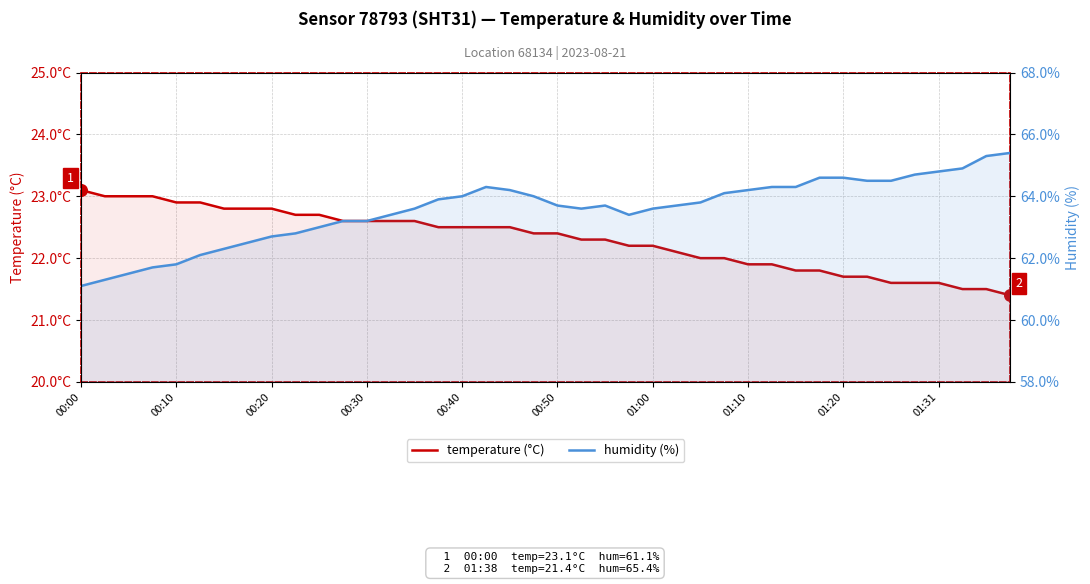

Which series has the largest total across all categories?

humidity (%)